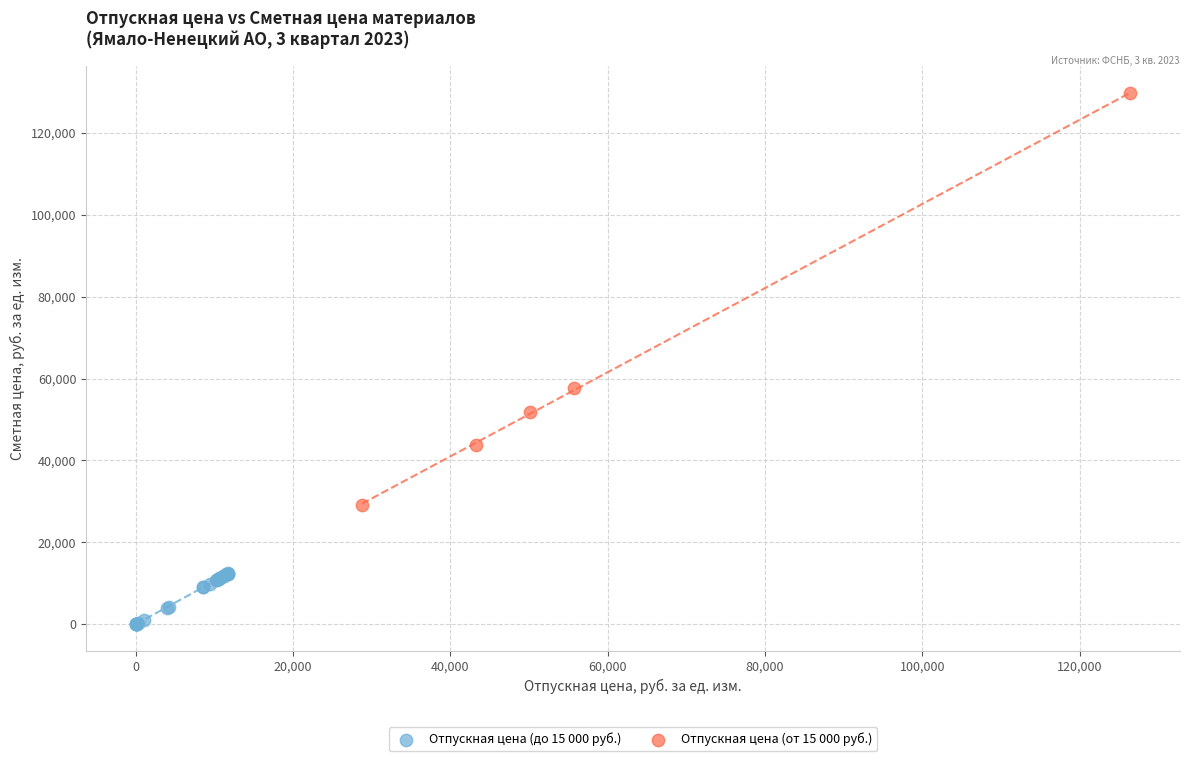

Which series has the widest spread of Y values?

Отпускная цена (от 15 000 руб.)